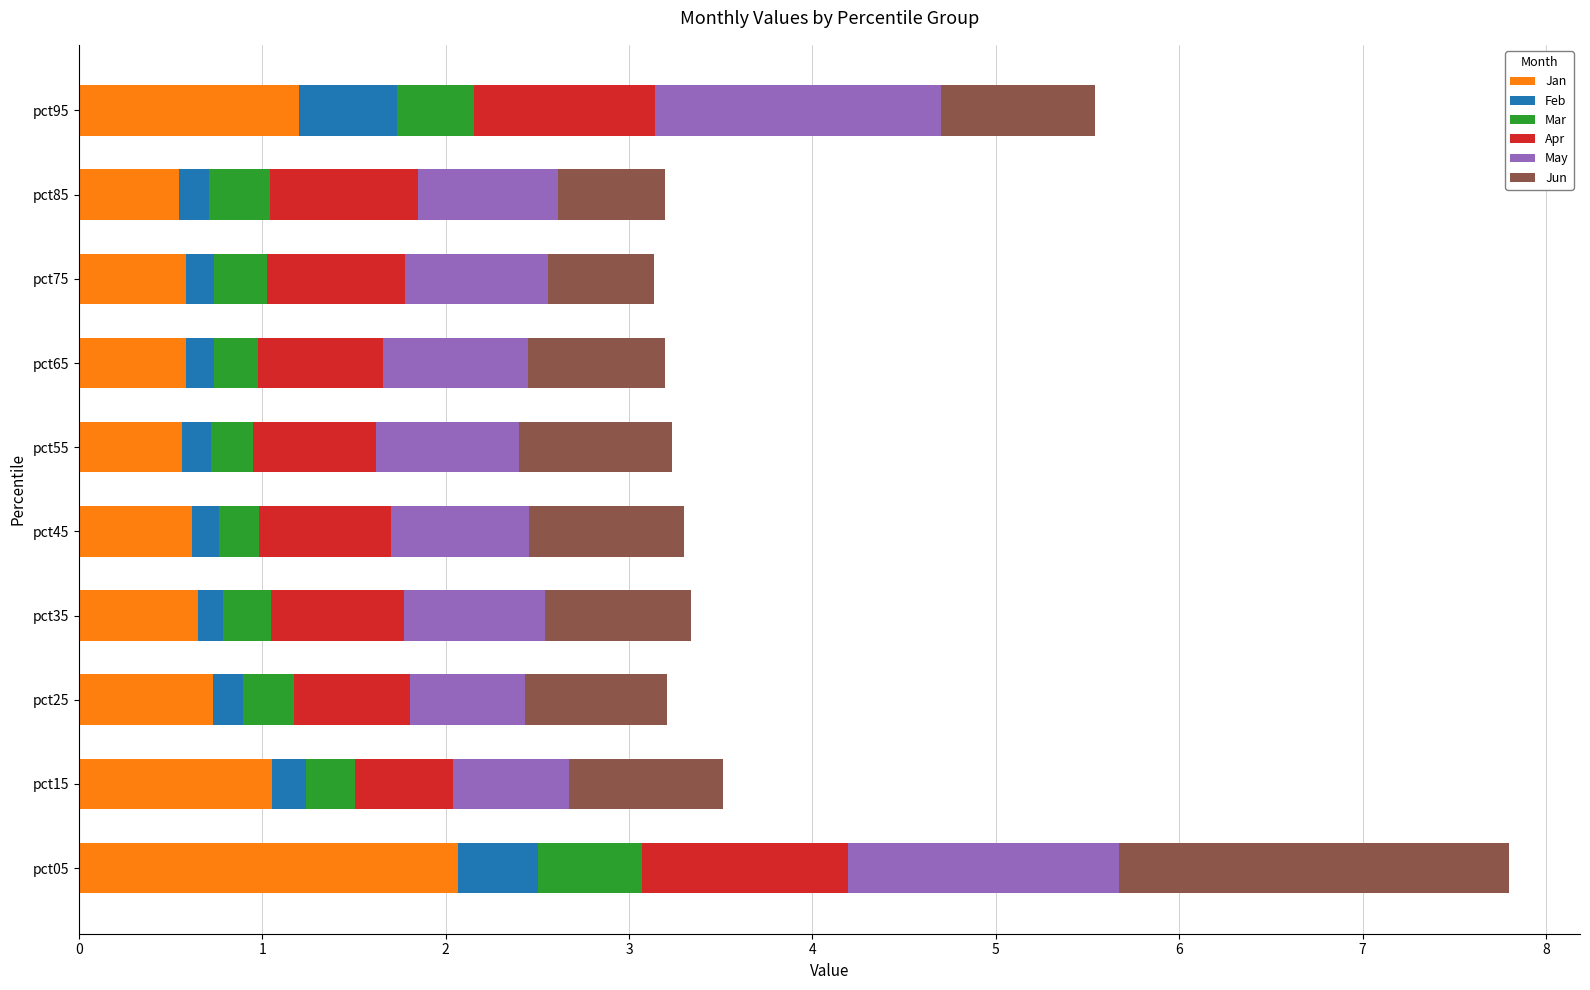

The value of Jan at pct75 is 0.6. True or false?

True